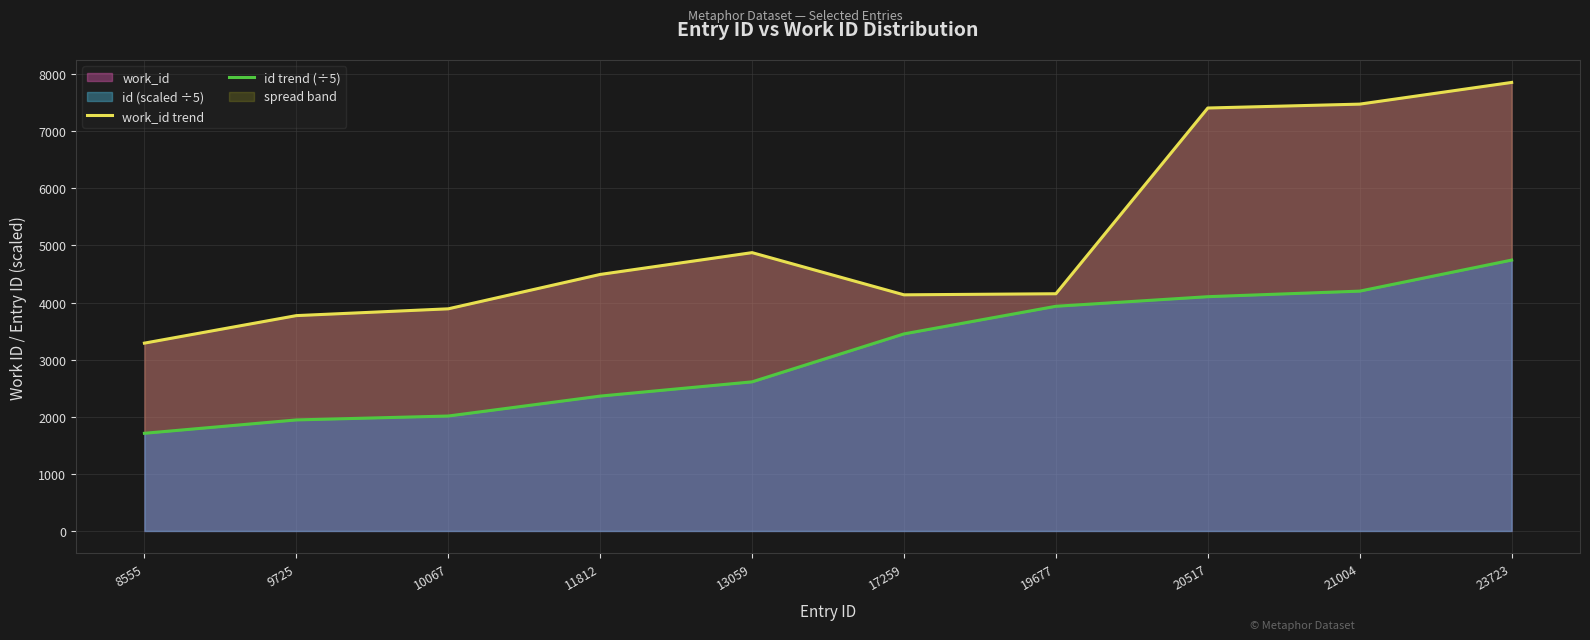

How many lines are shown in the chart?

2